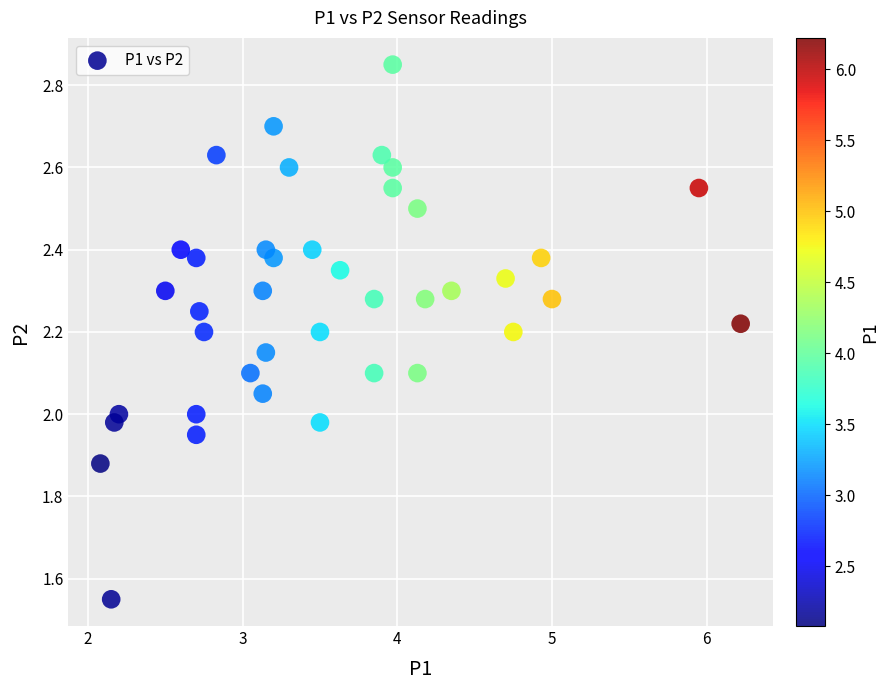

What is the range of Y values (max minus min)?

1.3